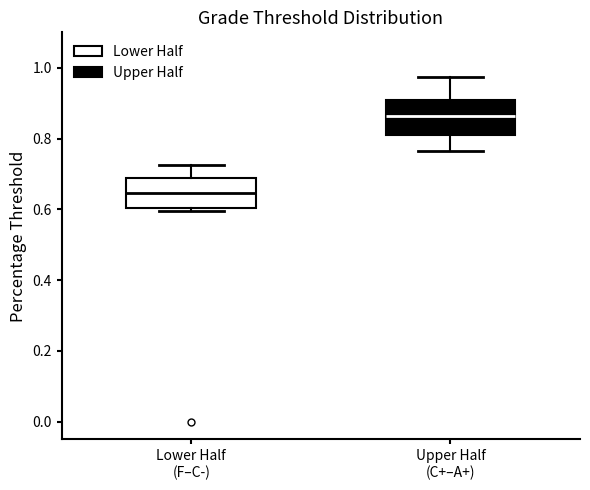

Where does the upper whisker of the box for Lower Half (F–C-) end on the y-axis? The values are not printed on the chart, so give them approximately, as read against the axis.

0.72